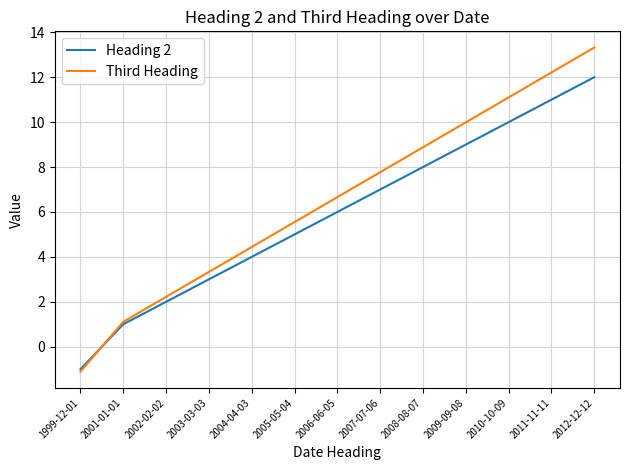

List the series in order of their overall mean, highest first.

Third Heading, Heading 2